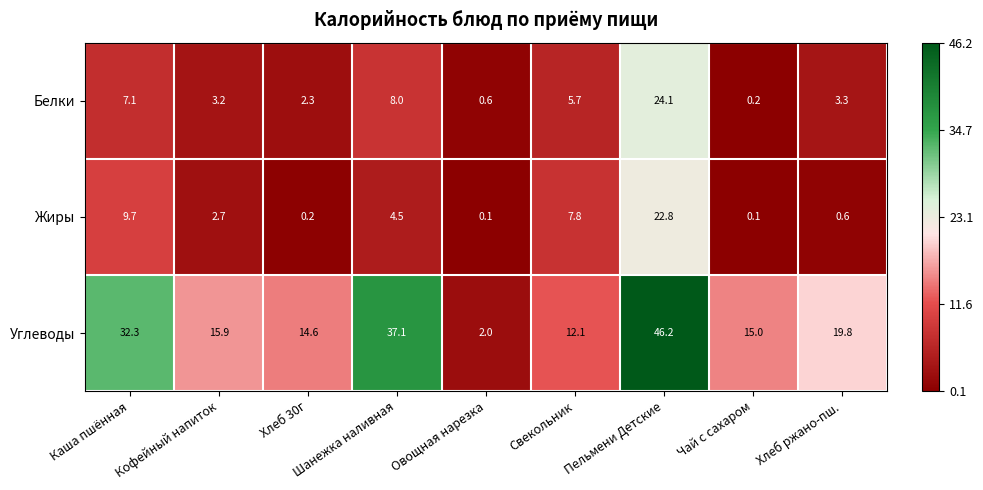

Which category has the highest value in the Белки series?

Пельмени Детские